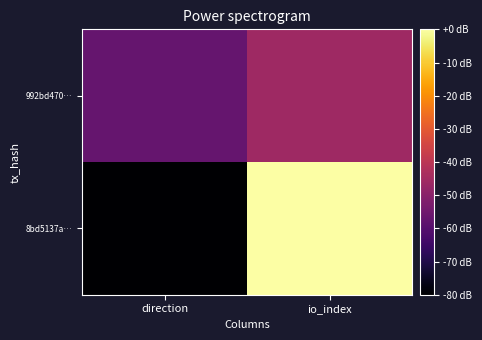

How many distinct data groups are displayed?

2